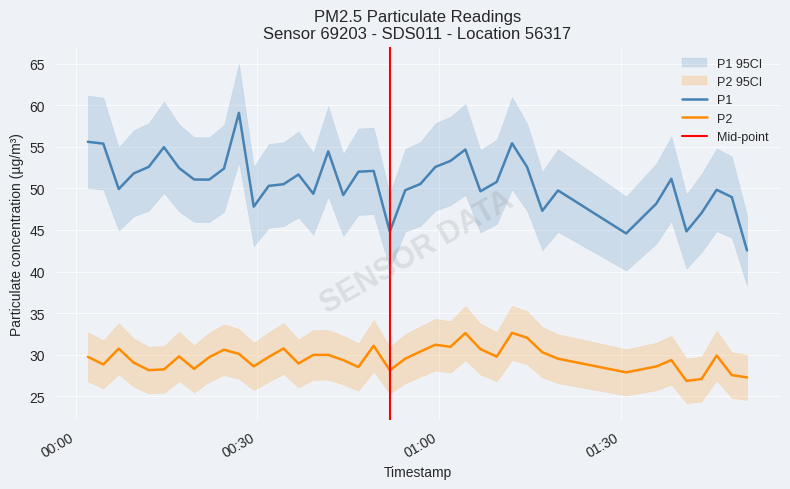

What is the maximum value shown in the chart?

59.1